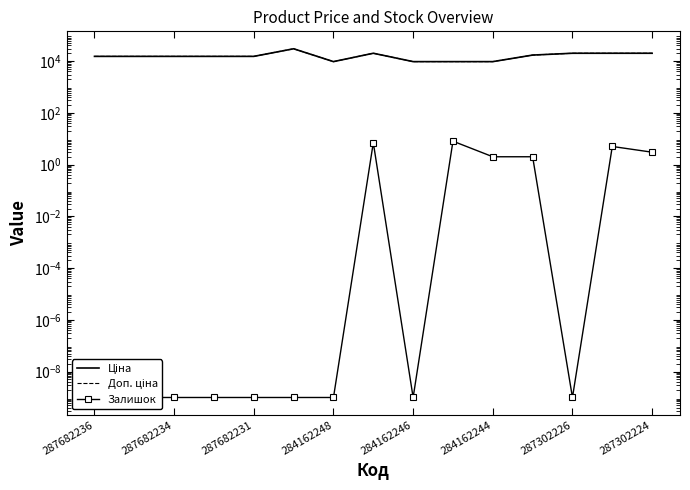

Between 287302224 and 8, which is larger?

287302224